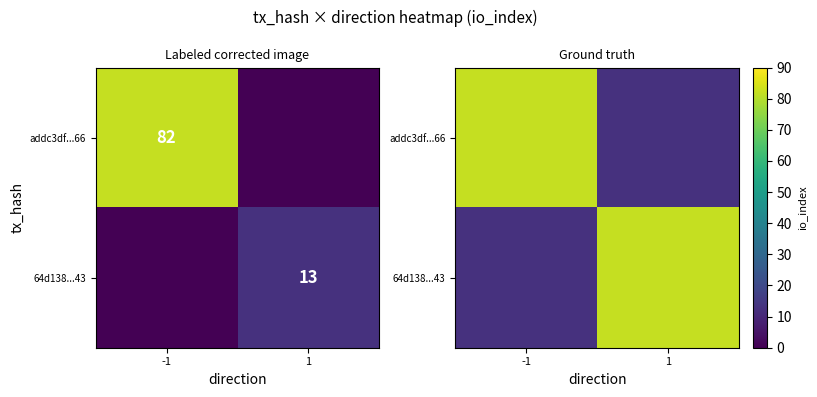

Which series has the largest total across all categories?

addc3df...66